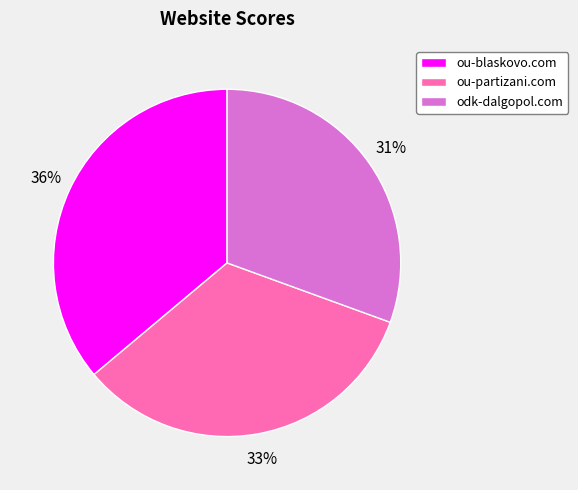

Which slice is the largest?

ou-blaskovo.com